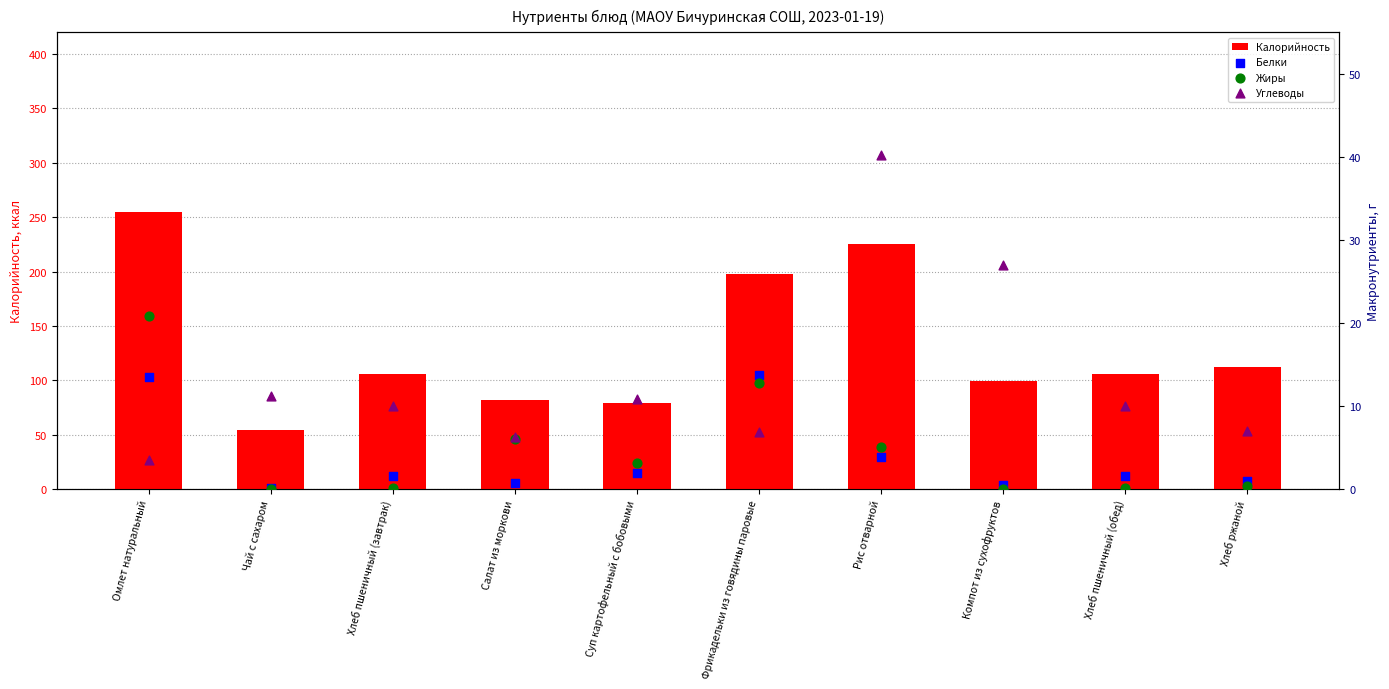

Which series has the largest Y range (max minus min)?

Калорийность